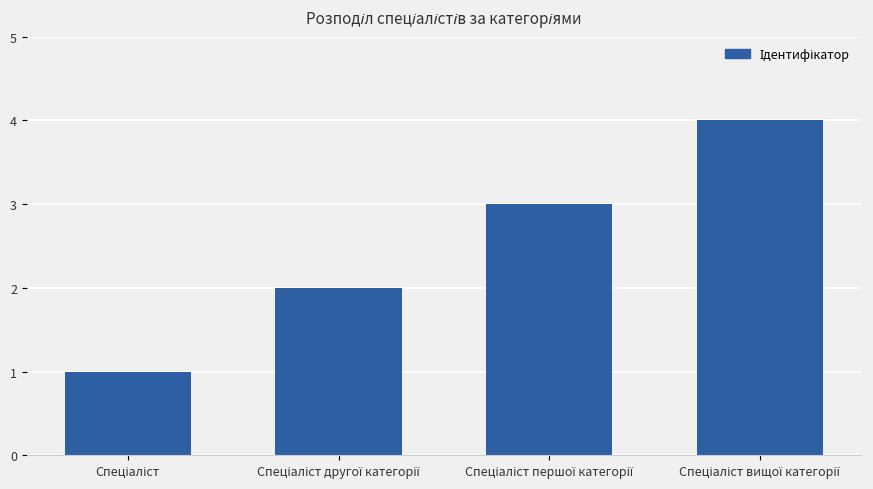

What is the sum of all values?

10